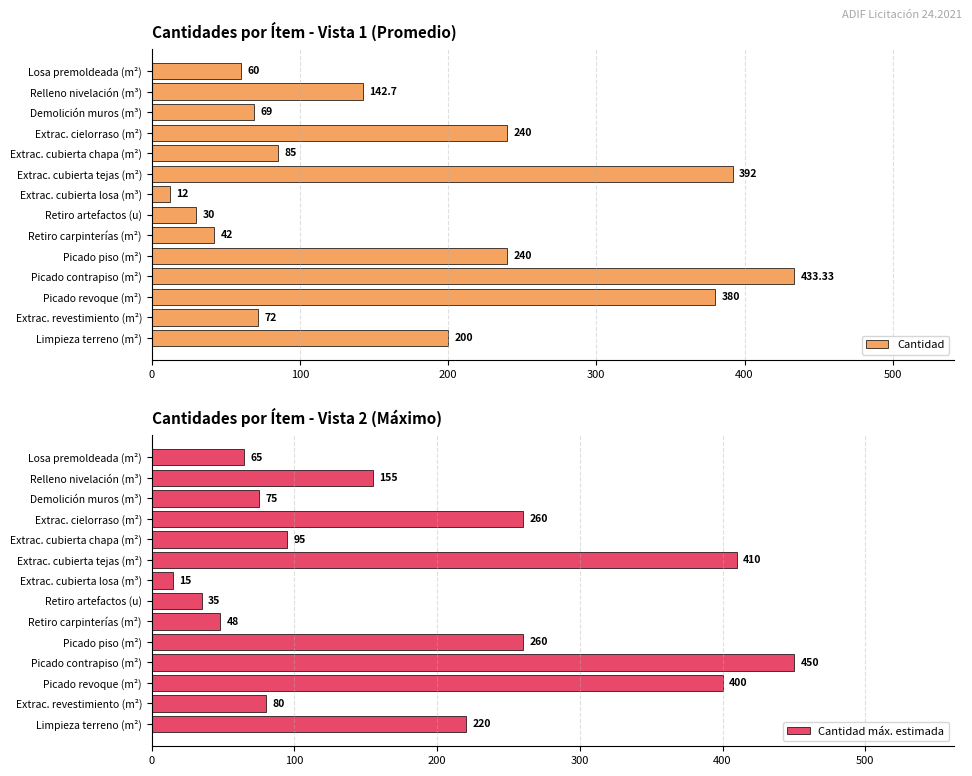

What are all the series names shown in the legend?

Cantidad, Cantidad máx. estimada